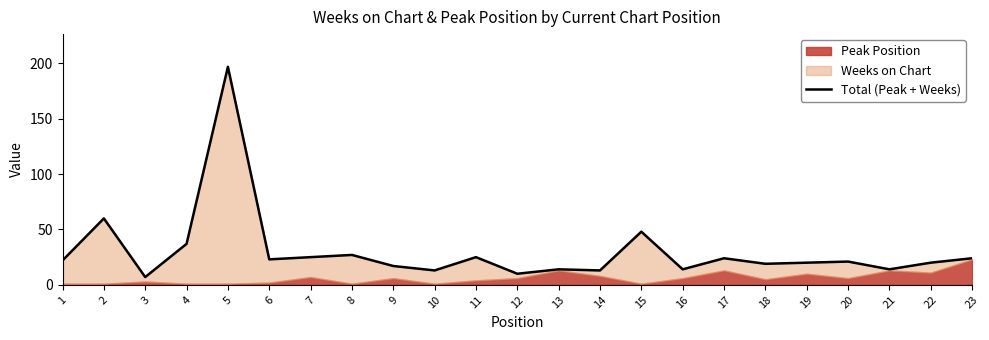

What is the average value?

30